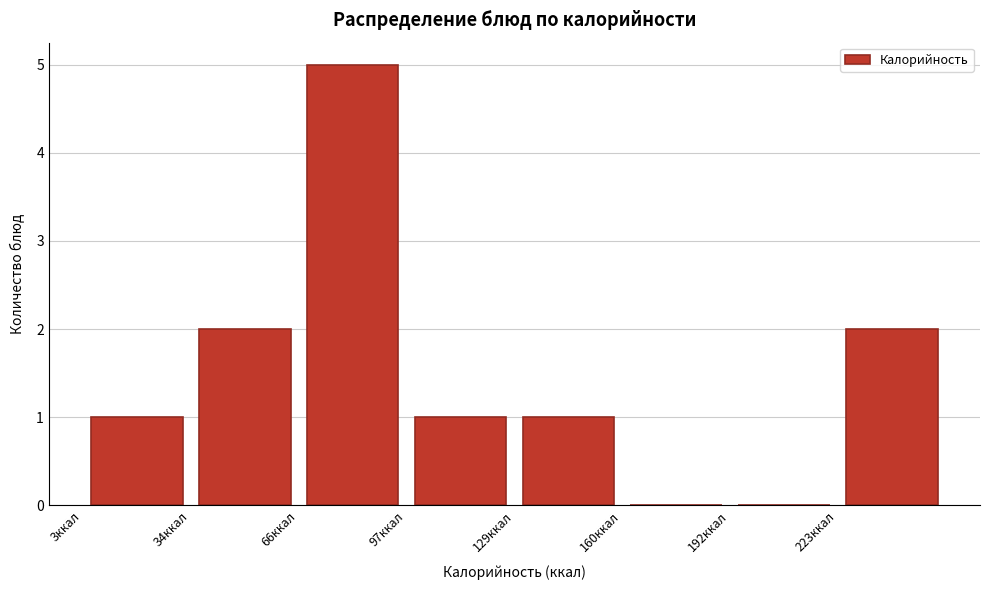

Over which range of the x-axis is the bar tallest?

66.0 to 97.5